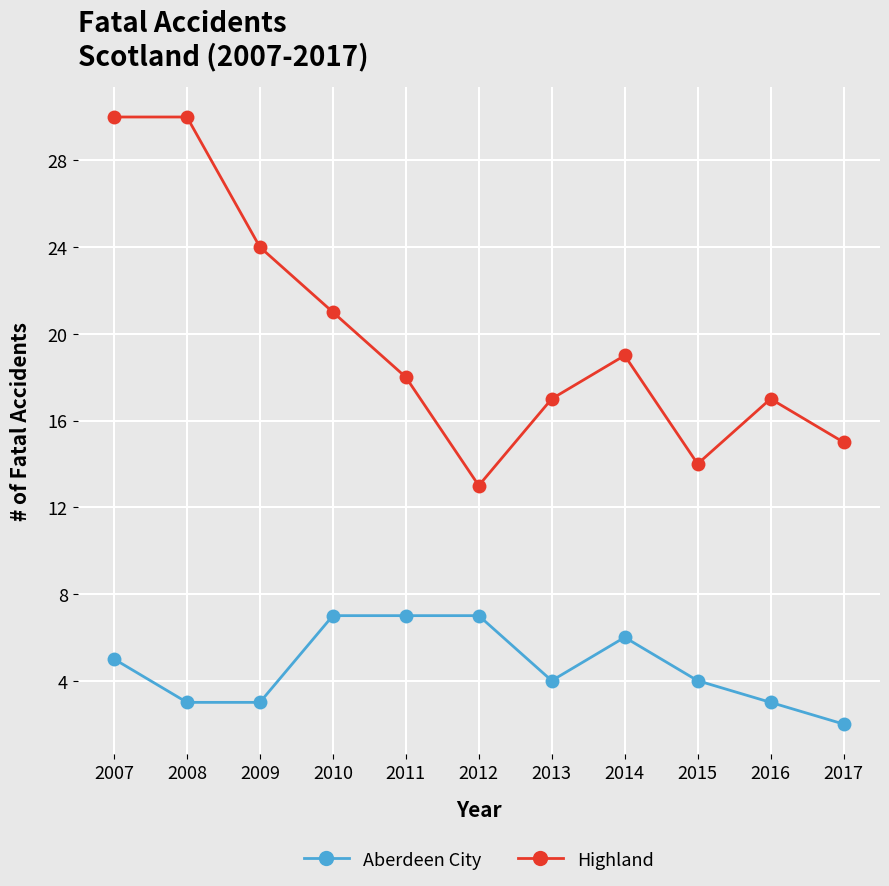

How many lines are shown in the chart?

2